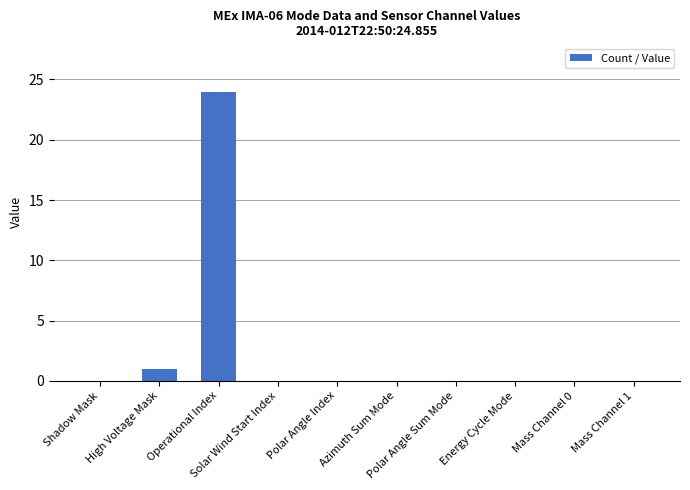

How many data points does each series have?

10